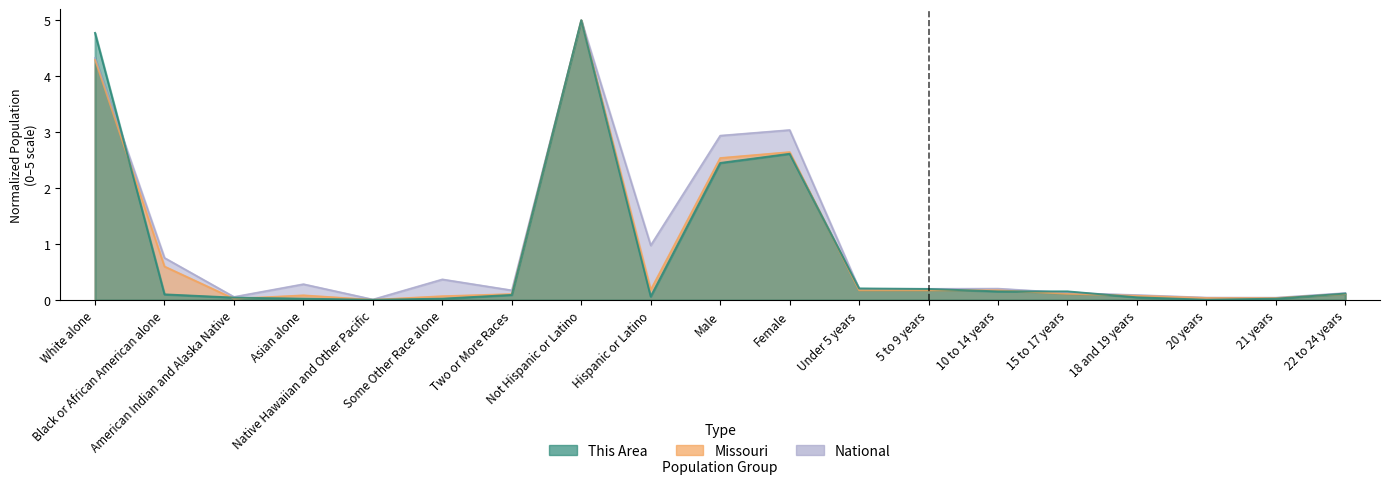

At how many categories does at least one series exceed 0?

19